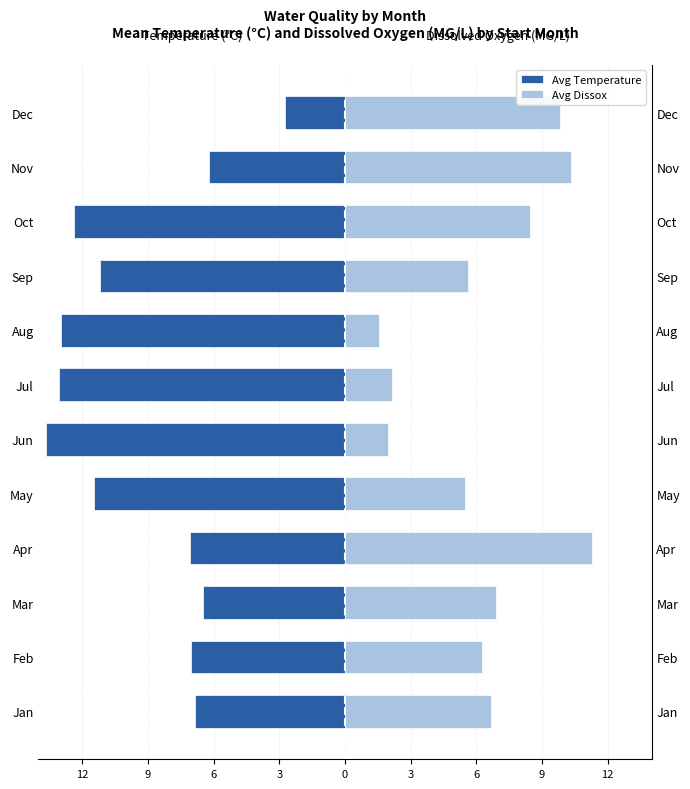

The Avg Dissox series shows 6.1 at Nov. True or false?

False